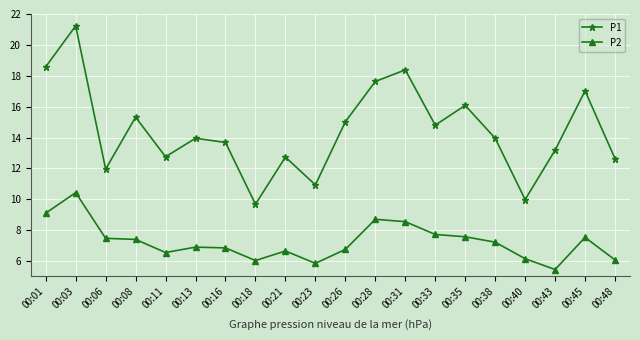

True or false: P1 and P2 cross at least once.

False